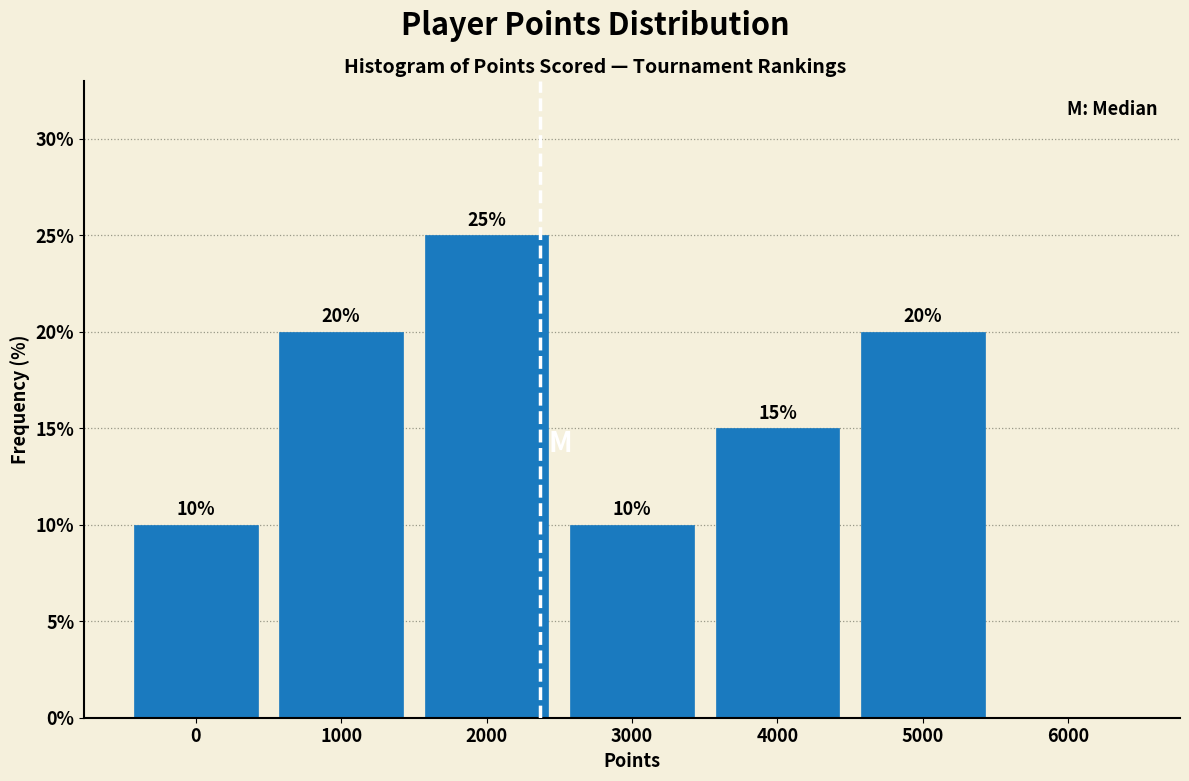

Reading left to right, extract all data points from this chart.

0=10	1000=20	2000=25	3000=10	4000=15	5000=20	6000=0